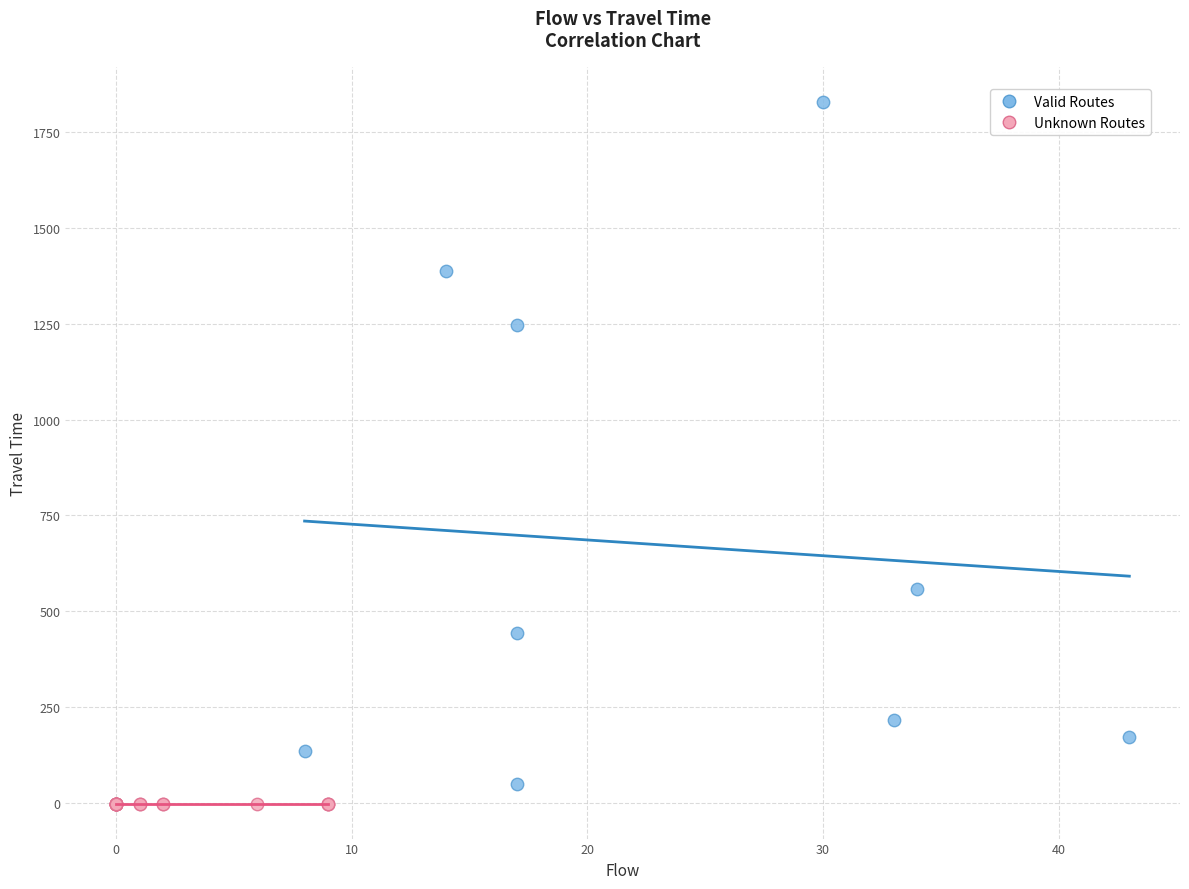

Which series reaches the maximum Y coordinate?

Valid Routes